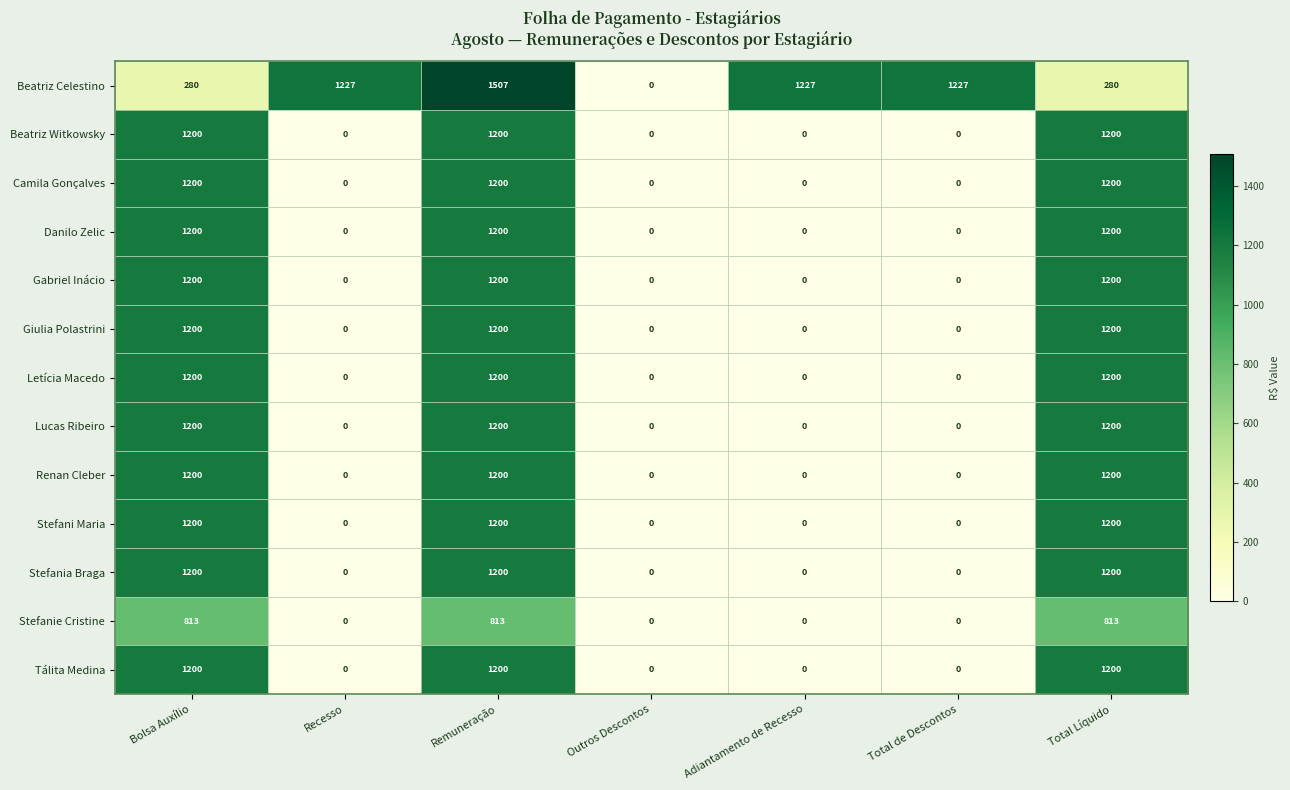

What is the average value of the Camila Gonçalves series?

514